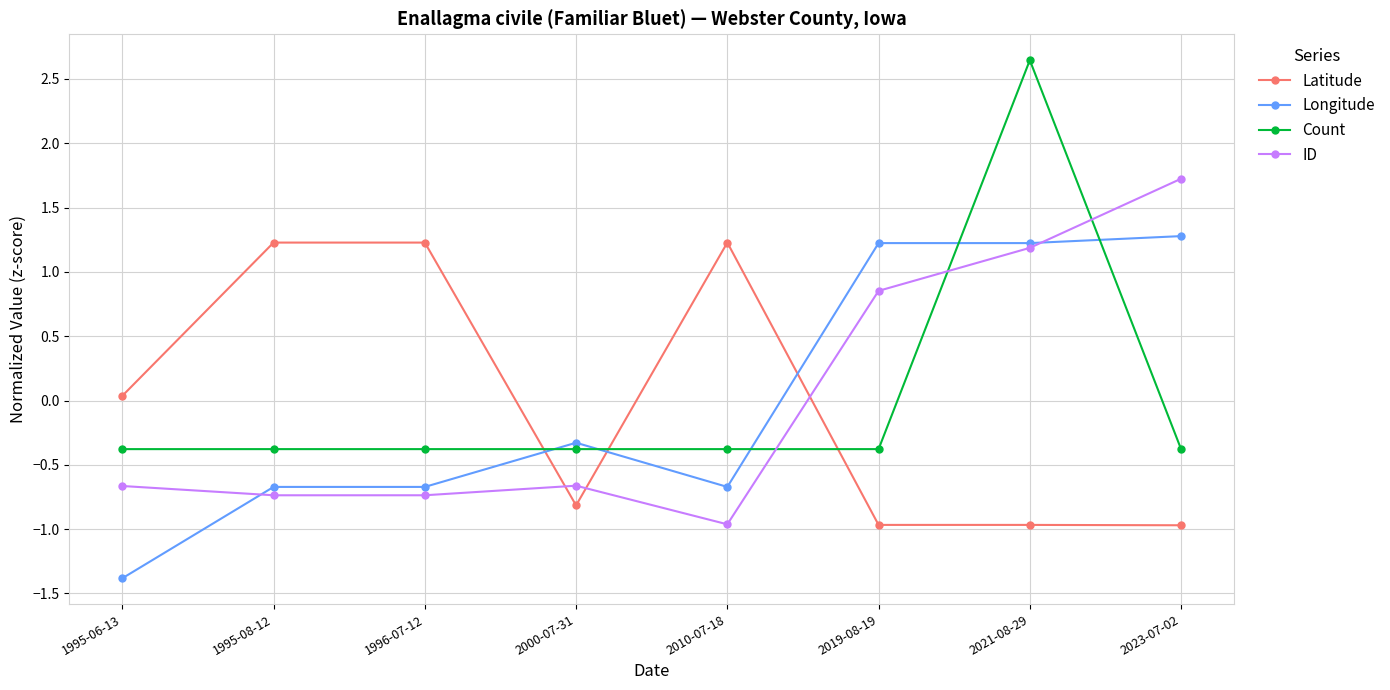

At how many categories does at least one series exceed 0?

7